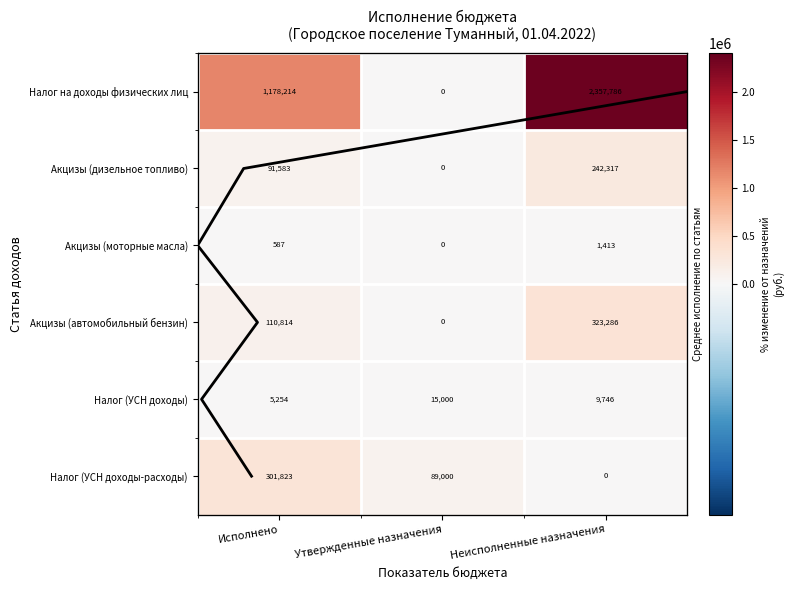

Count the number of data series in this chart.

6